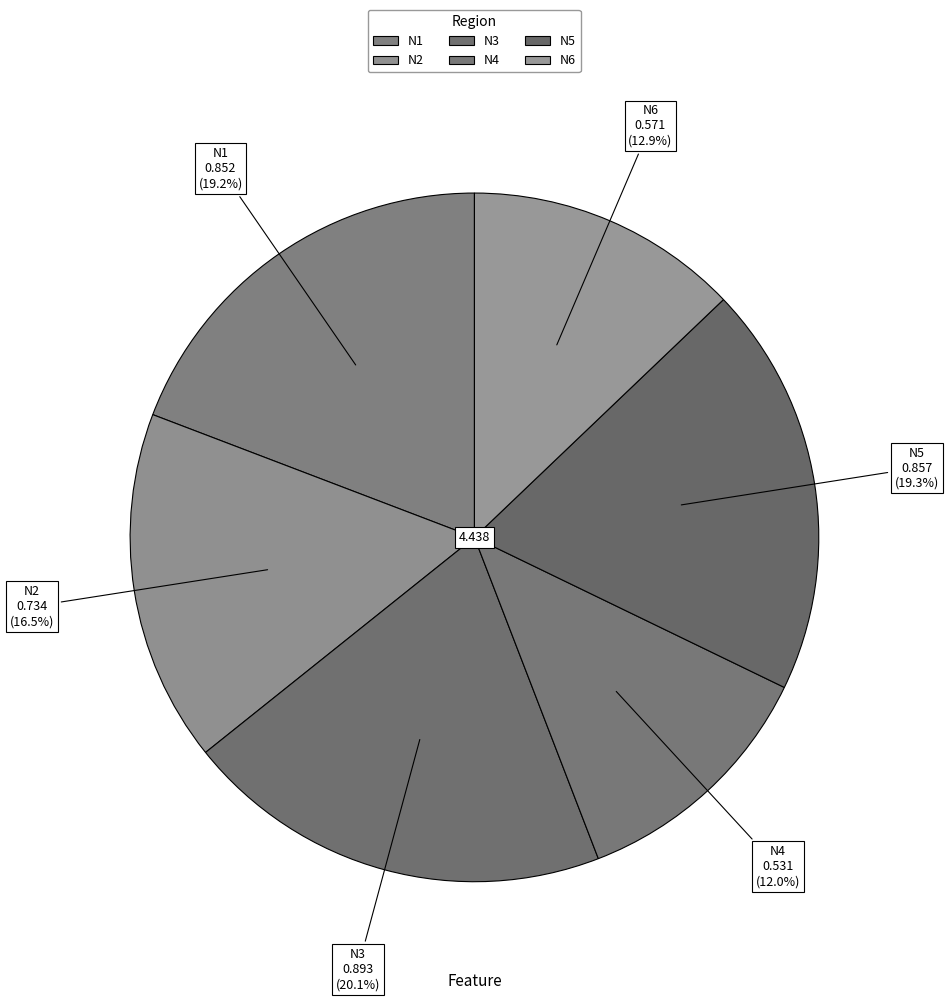

Does N3 account for over 50% of the chart?

No